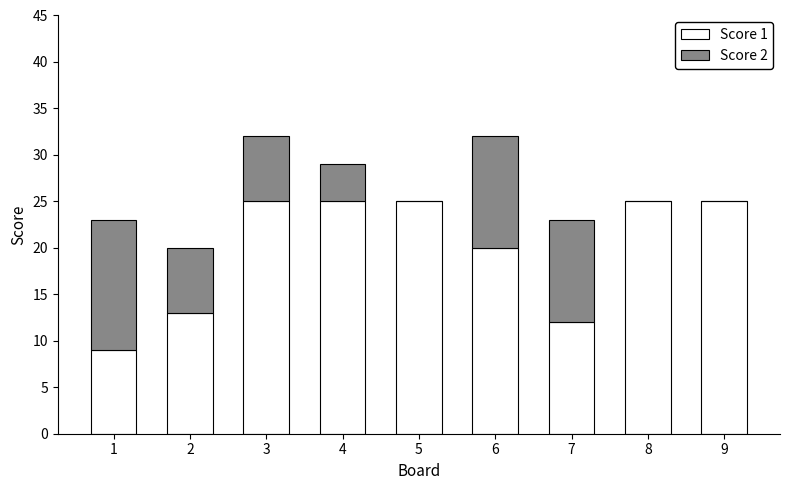

Are the bars grouped side by side (vs. stacked)?

No